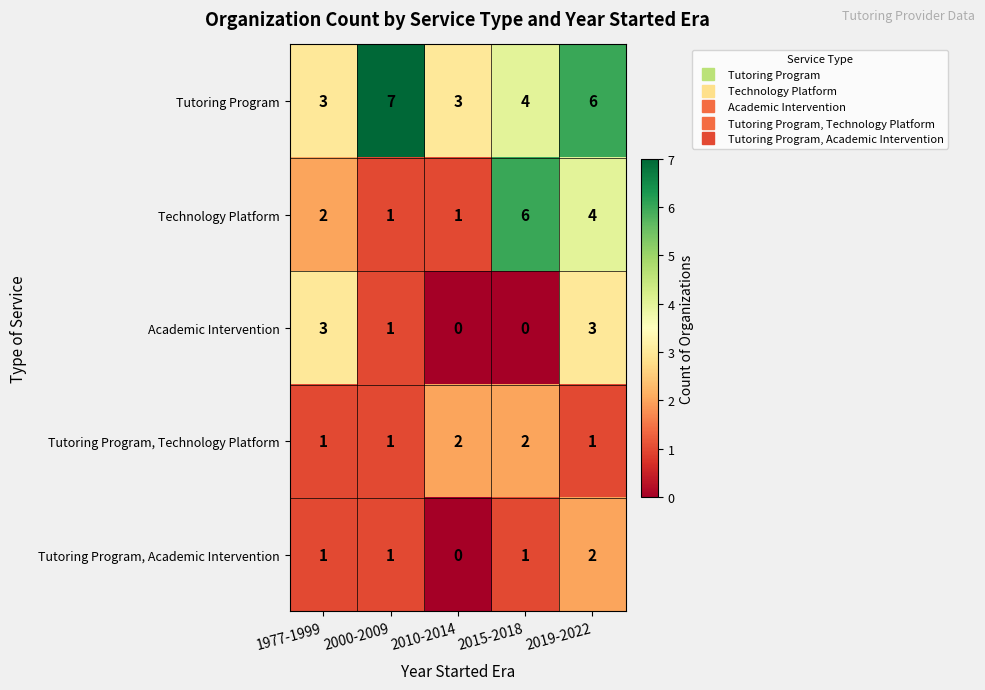

At which label does Tutoring Program, Academic Intervention reach its minimum?

2010-2014